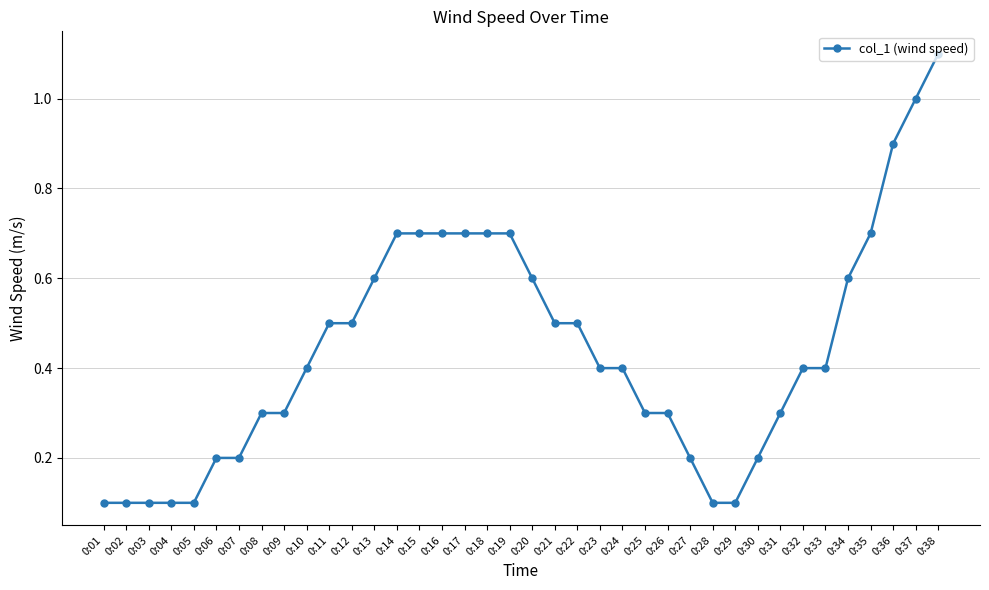

What is the value of the 33rd point from the left?

0.4